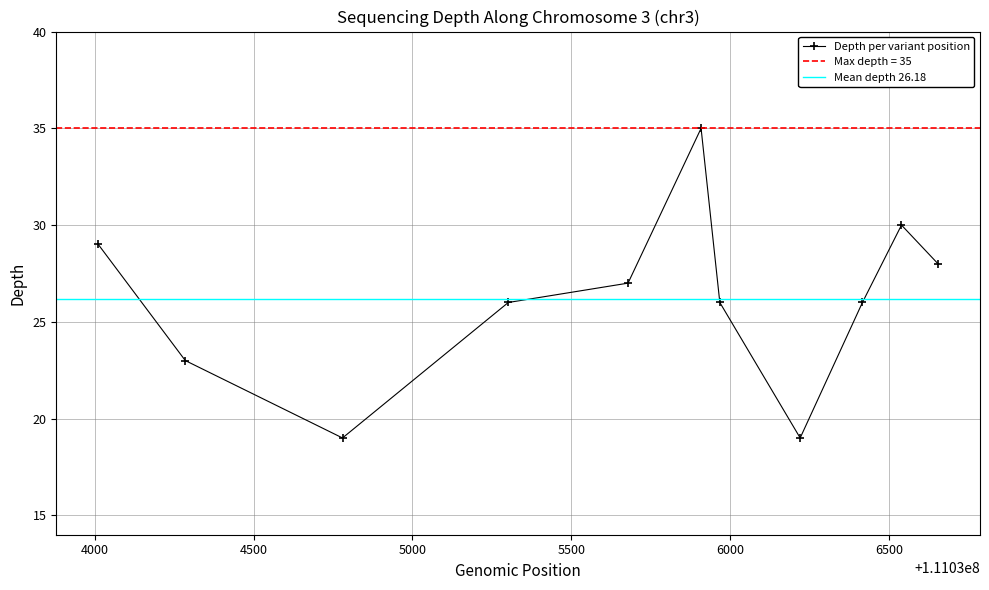

Reading right to left, list all the values displayed in this chart.

28	30	26	19	26	35	27	26	19	23	29